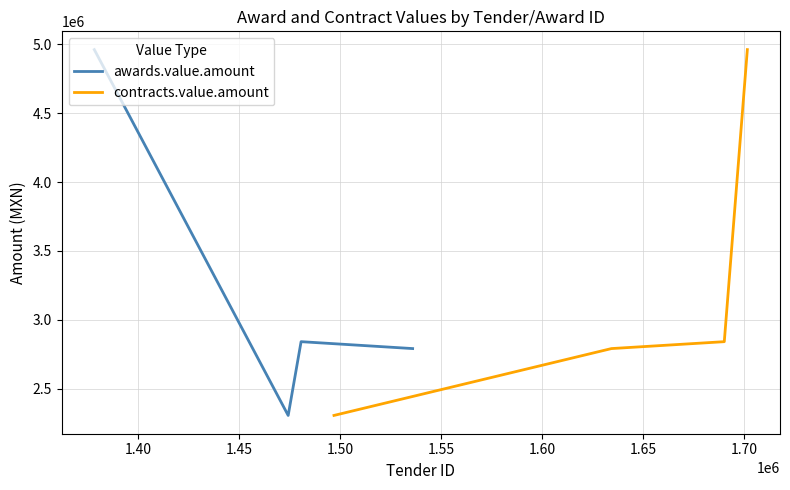

How many data points in contracts.value.amount are above 2840764?

2